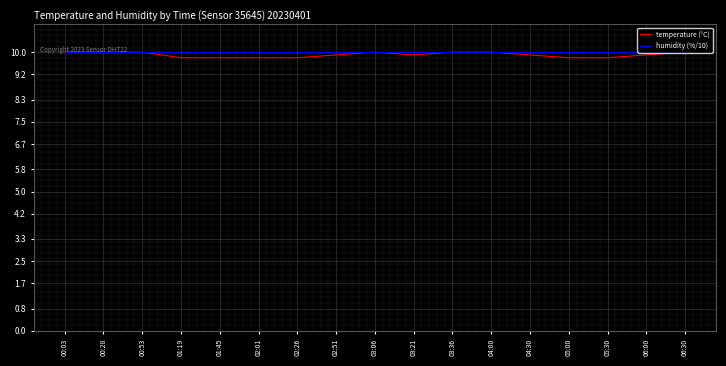

What is the lowest value of the temperature (°C) series?

9.8